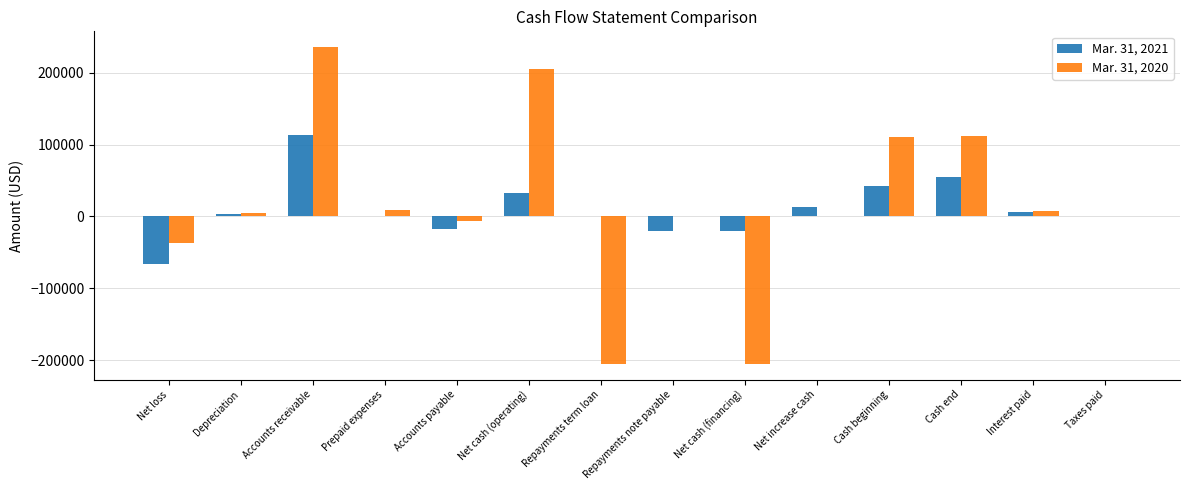

What is the approximate value of Mar. 31, 2021 at Accounts payable, to the nearest 50?

-17400